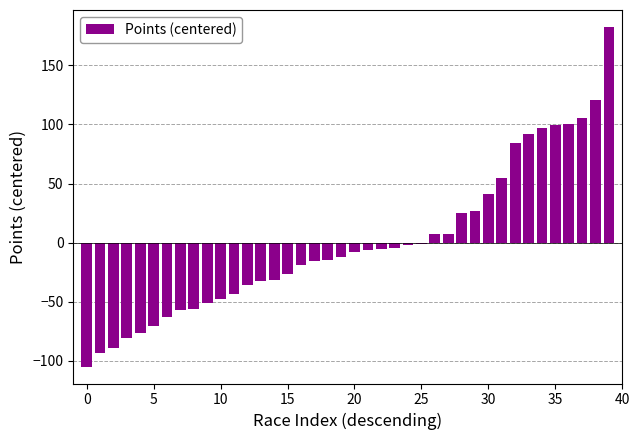

What is the value of the 14th bar from the left?

-32.5